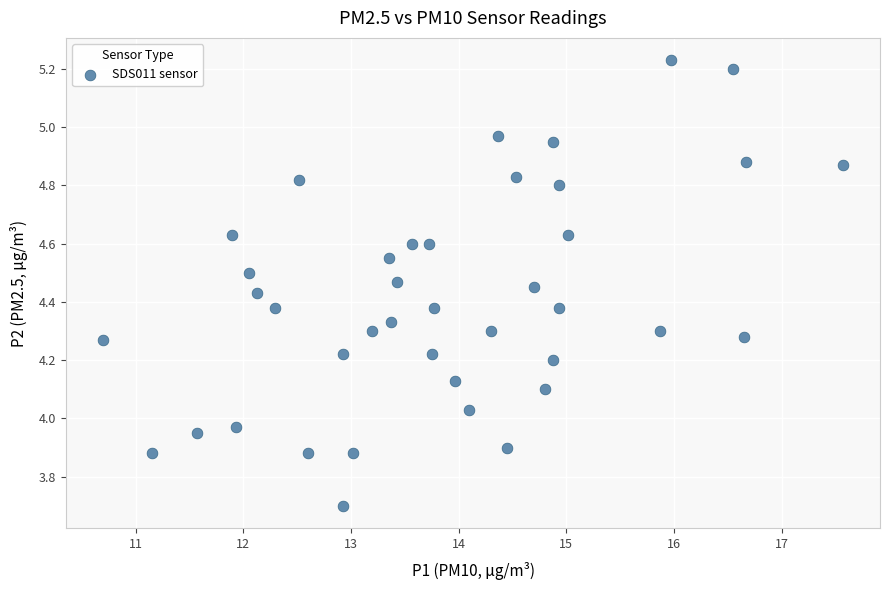

What is the range of X values (max minus min)?

6.9